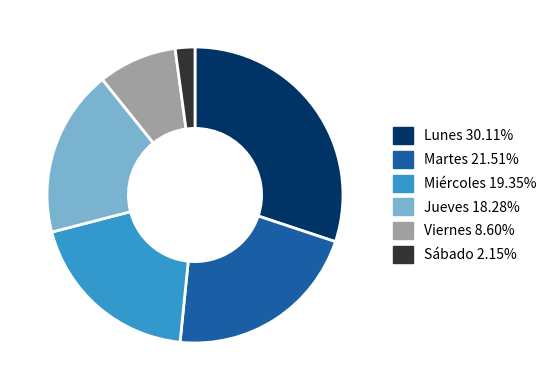

Between Sábado and Viernes, which is larger?

Viernes